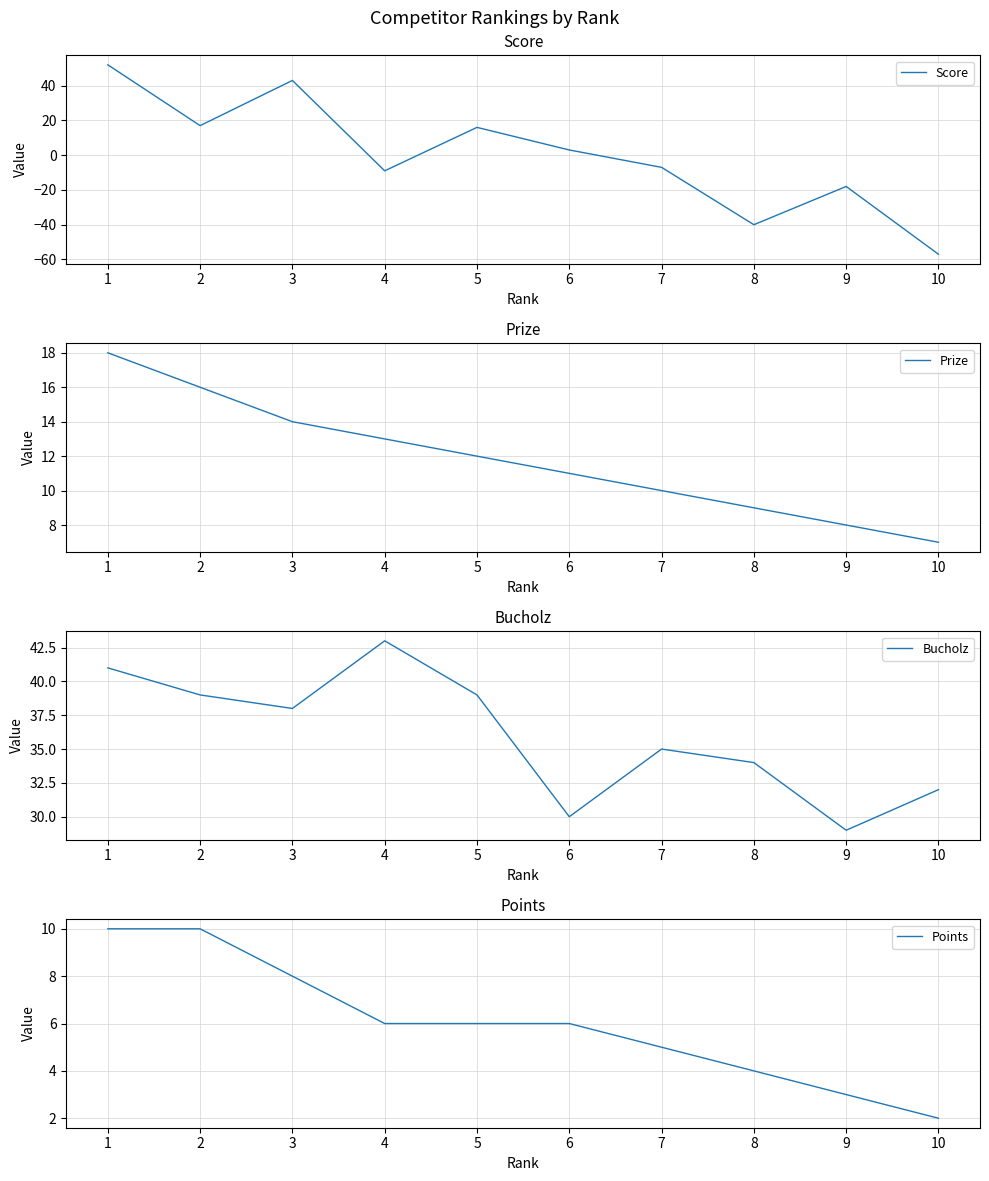

Between which two adjacent categories do Bucholz and Score first intersect?

1 and 2